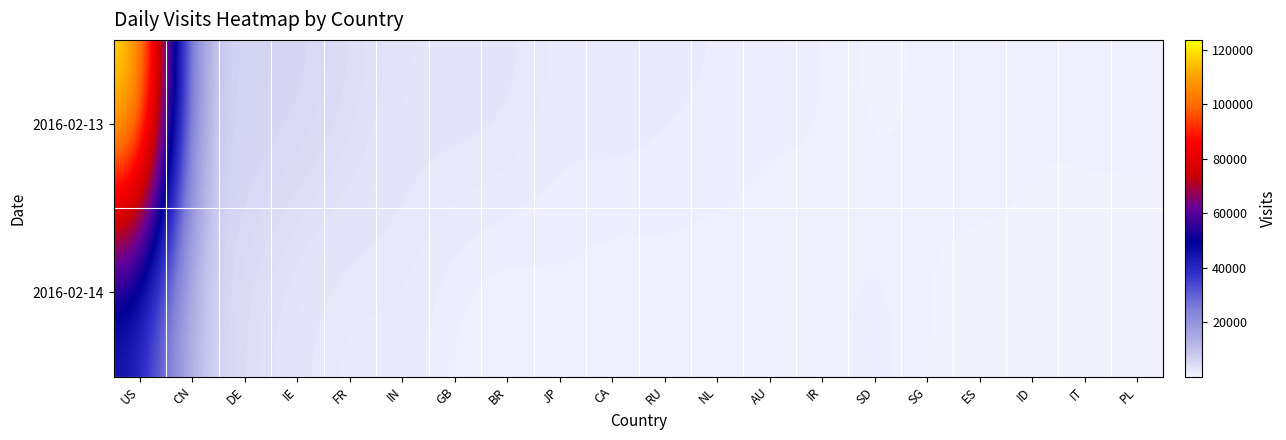

Which label corresponds to the smallest value in the chart?

SD